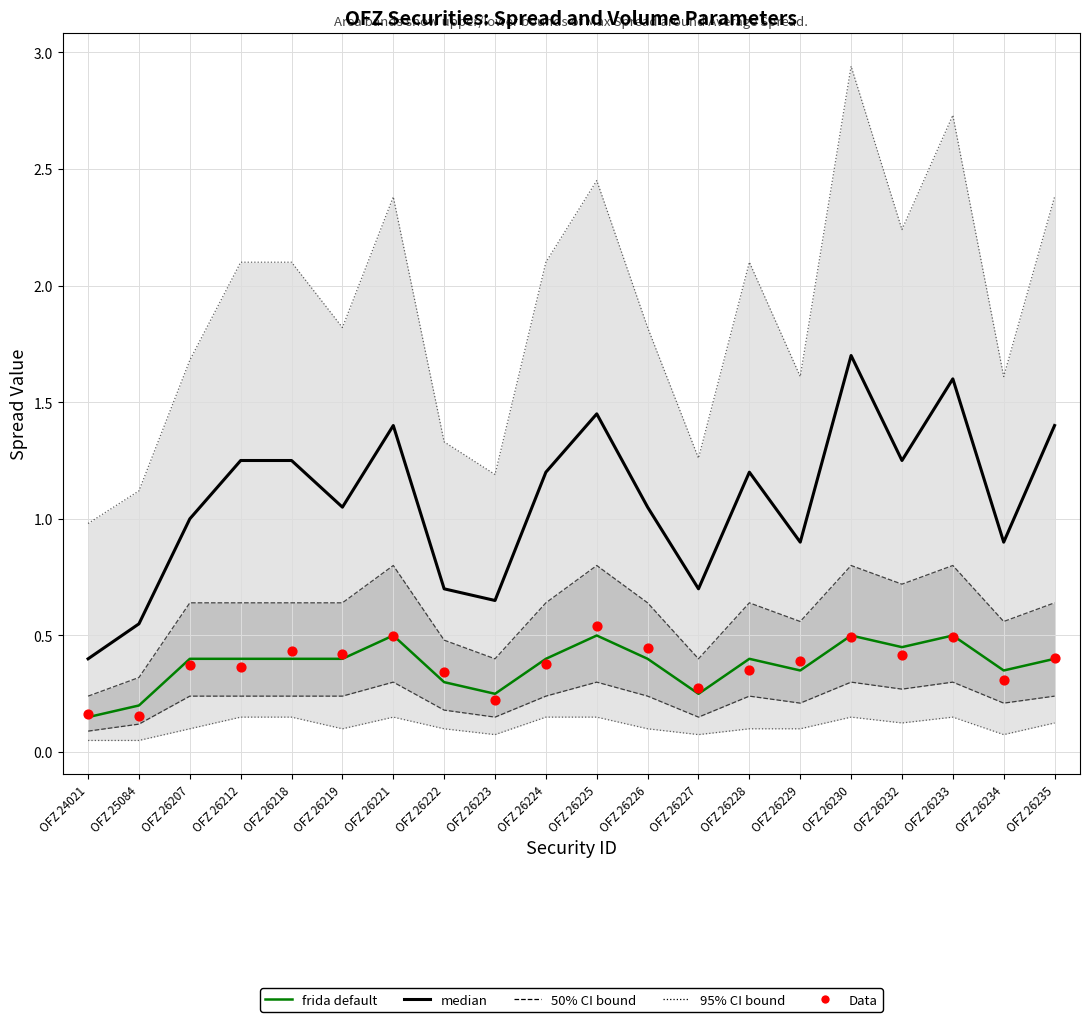

At which category is the sum across all series the highest?

OFZ 26230